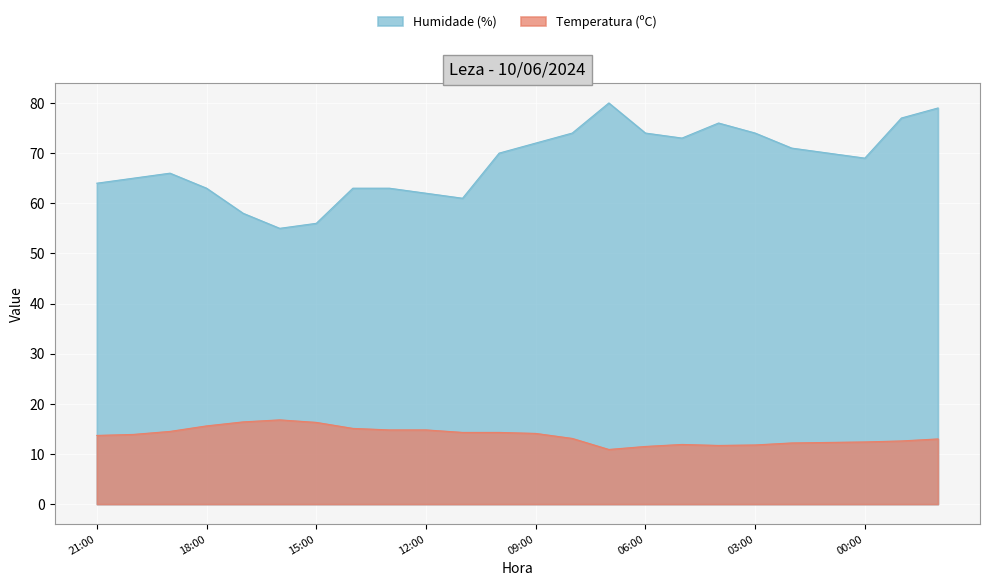

What is the value of the Temperatura (ºC) point at the 2nd from the left?

13.9